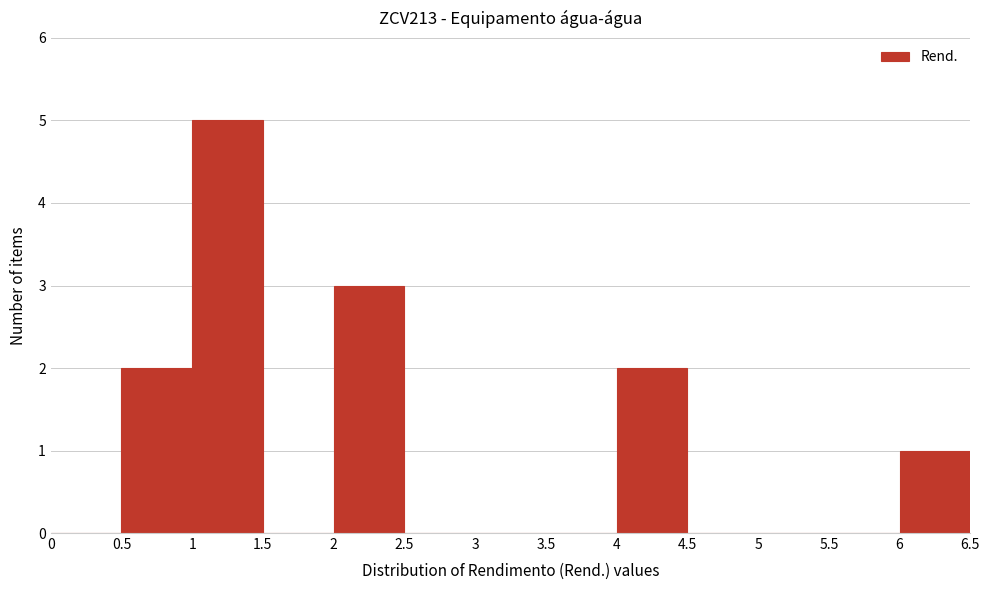

Reading left to right, list every bar in this chart as the range it spans on the x-axis followed by its height. The values are not printed on the chart, so give them approximately, as read against the axis.

0 to 0.5: 0
0.5 to 1: 2
1 to 1.5: 5
1.5 to 2: 0
2 to 2.5: 3
2.5 to 3: 0
3 to 3.5: 0
3.5 to 4: 0
4 to 4.5: 2
4.5 to 5: 0
5 to 5.5: 0
5.5 to 6: 0
6 to 6.5: 1